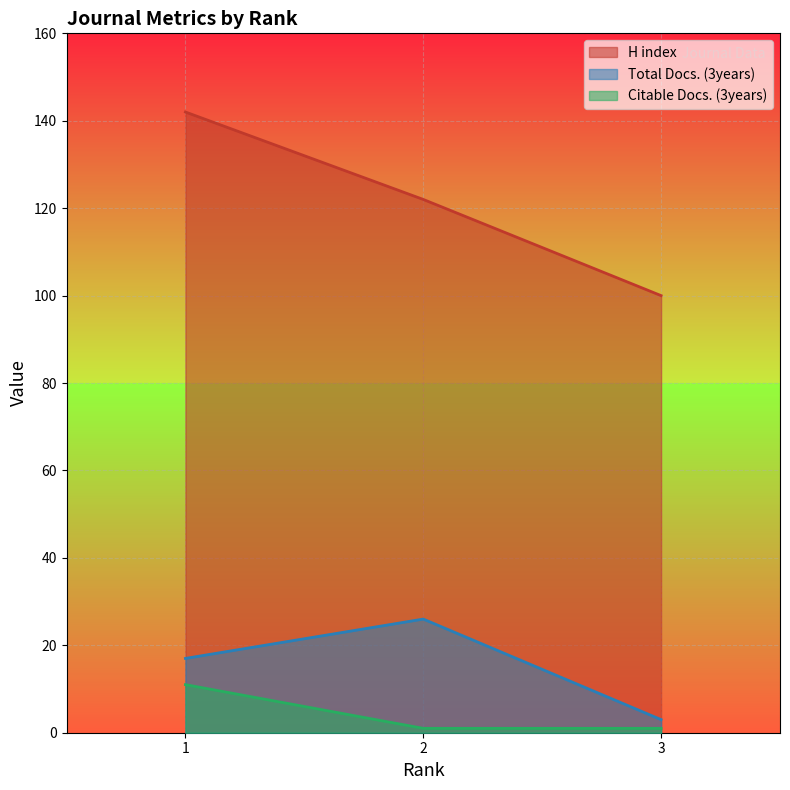

Does the chart display data point markers on the line(s)?

No